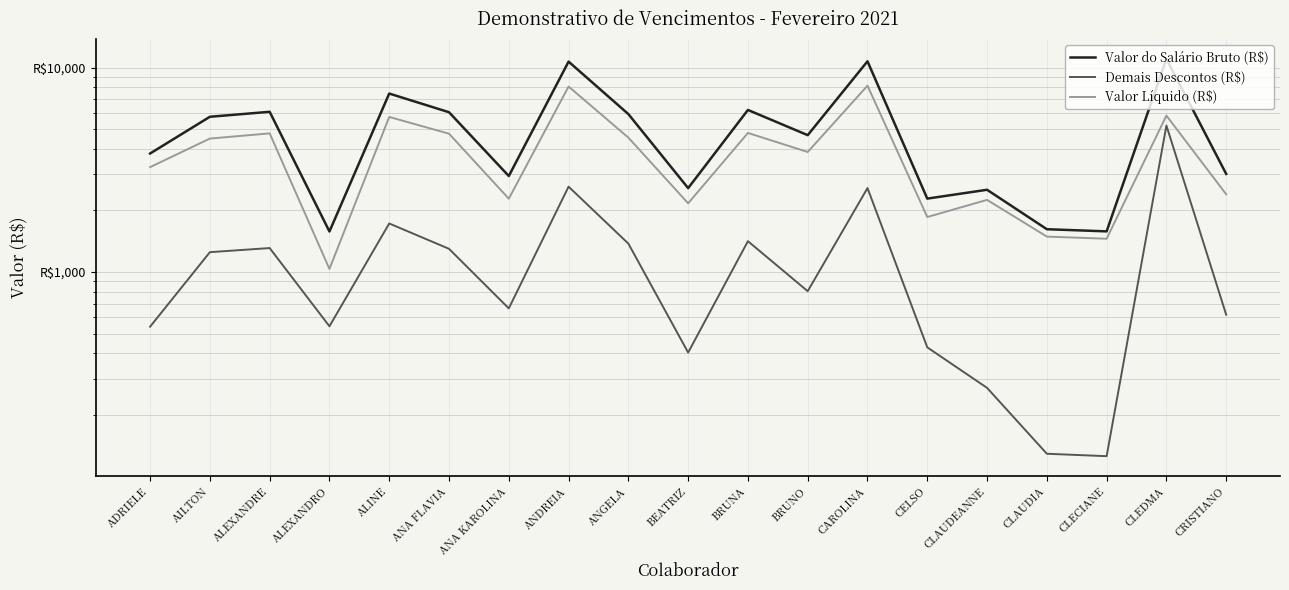

Reading left to right, list all the values displayed in this chart.

Valor do Salário Bruto (R$): 3798.4	5744.0	6074.6	1578.2	7460.4	6045.4	2947.4	10688.8	5919.6	2571.8	6202.8	4669.6	10726.2	2285.7	2525.0	1619.4	1580.6	11024.6	3017.7
Demais Descontos (R$): 540.5	1250.6	1309.9	542.9	1727.4	1298.9	664.0	2615.2	1377.3	403.9	1415.3	805.9	2573.4	428.2	271.4	129.2	125.8	5204.4	618.3
Valor Líquido (R$): 3257.8	4493.3	4764.7	1035.3	5733.0	4746.5	2283.3	8073.5	4542.3	2167.8	4787.5	3863.7	8152.8	1857.4	2253.7	1490.1	1454.9	5820.2	2399.4